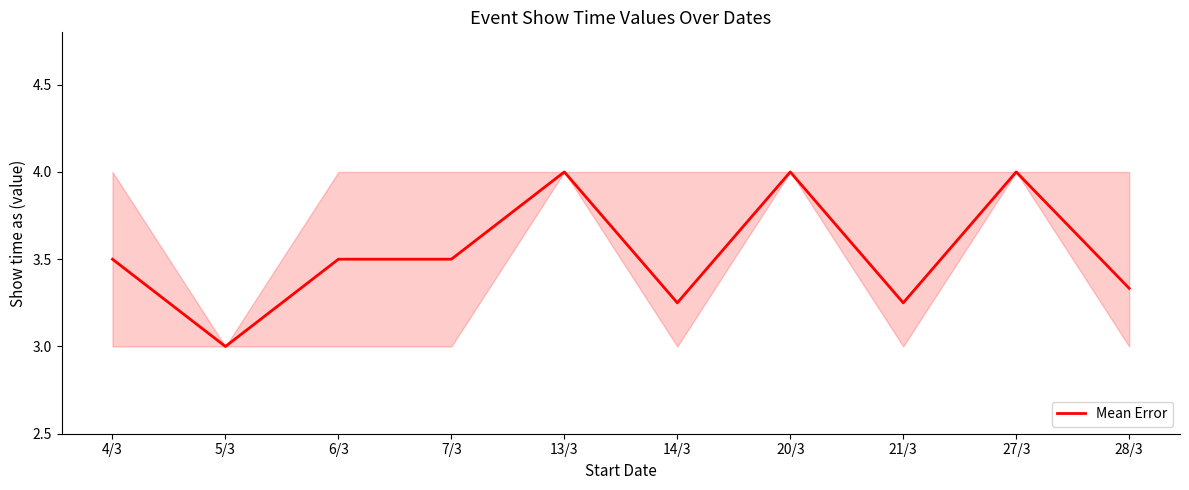

The value at 13/3 is 1.7. True or false?

False